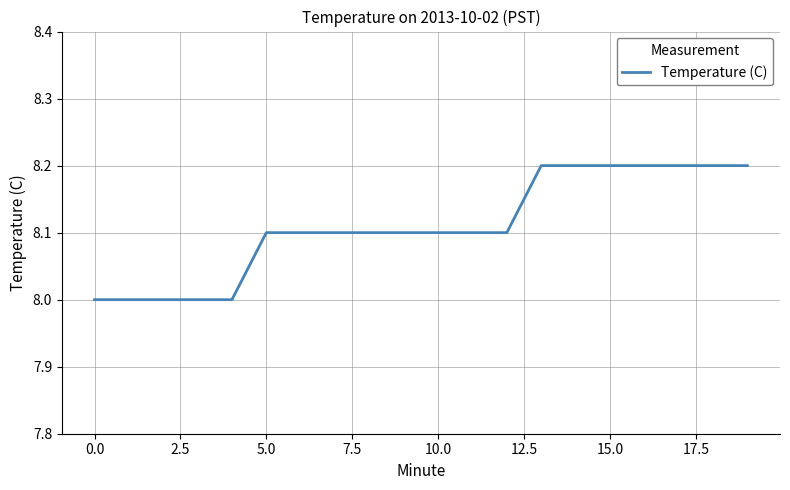

What is the minimum value shown in the chart?

8.0